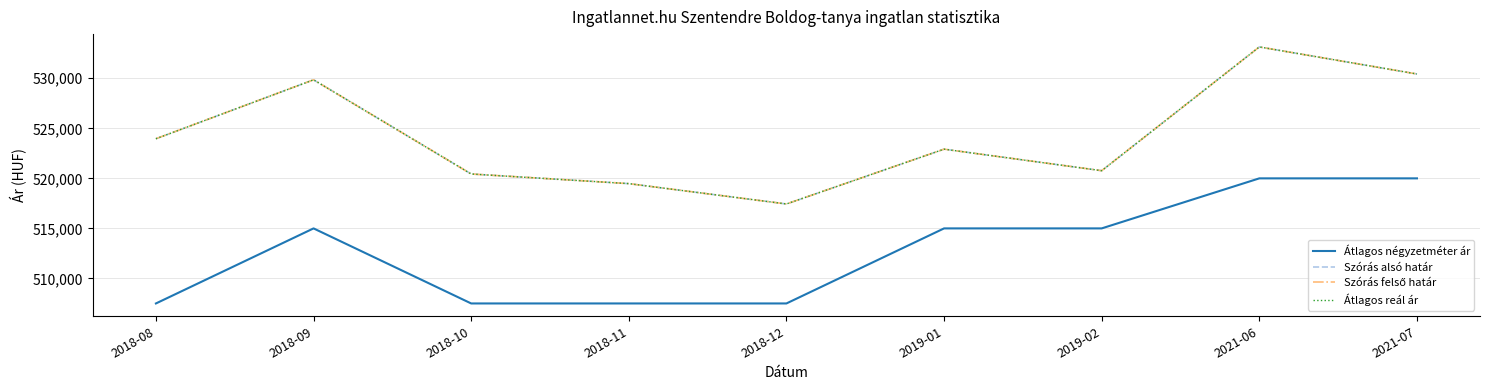

At which category does Átlagos reál ár reach its first local valley?

2018-12